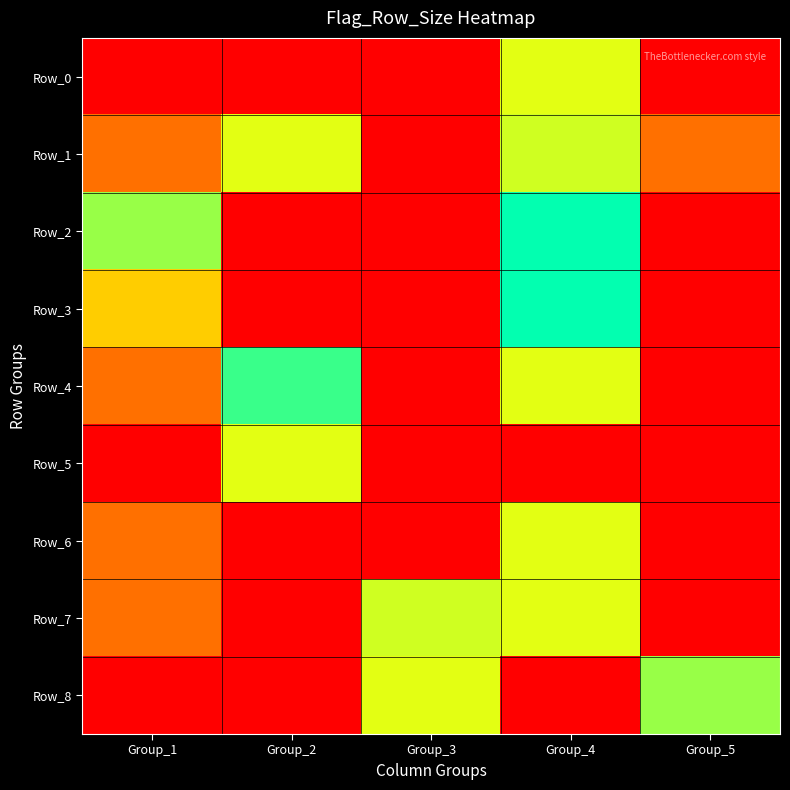

Reading left to right, extract all data points from this chart.

Row_0: Group_1=0	Group_2=0	Group_3=0	Group_4=22	Group_5=0
Row_1: Group_1=11	Group_2=22	Group_3=0	Group_4=23	Group_5=11
Row_2: Group_1=26	Group_2=0	Group_3=0	Group_4=34	Group_5=0
Row_3: Group_1=17	Group_2=0	Group_3=0	Group_4=34	Group_5=0
Row_4: Group_1=11	Group_2=37	Group_3=0	Group_4=22	Group_5=0
Row_5: Group_1=0	Group_2=22	Group_3=0	Group_4=0	Group_5=0
Row_6: Group_1=11	Group_2=68	Group_3=0	Group_4=22	Group_5=0
Row_7: Group_1=11	Group_2=0	Group_3=23	Group_4=22	Group_5=0
Row_8: Group_1=0	Group_2=0	Group_3=22	Group_4=0	Group_5=26